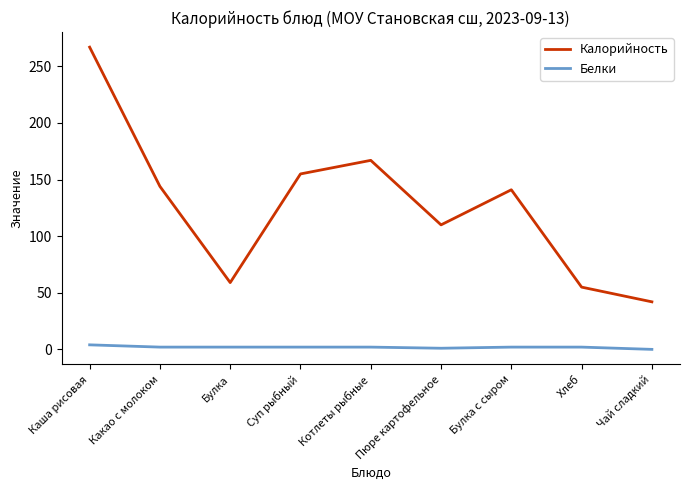

True or false: Калорийность and Белки intersect in this chart.

False